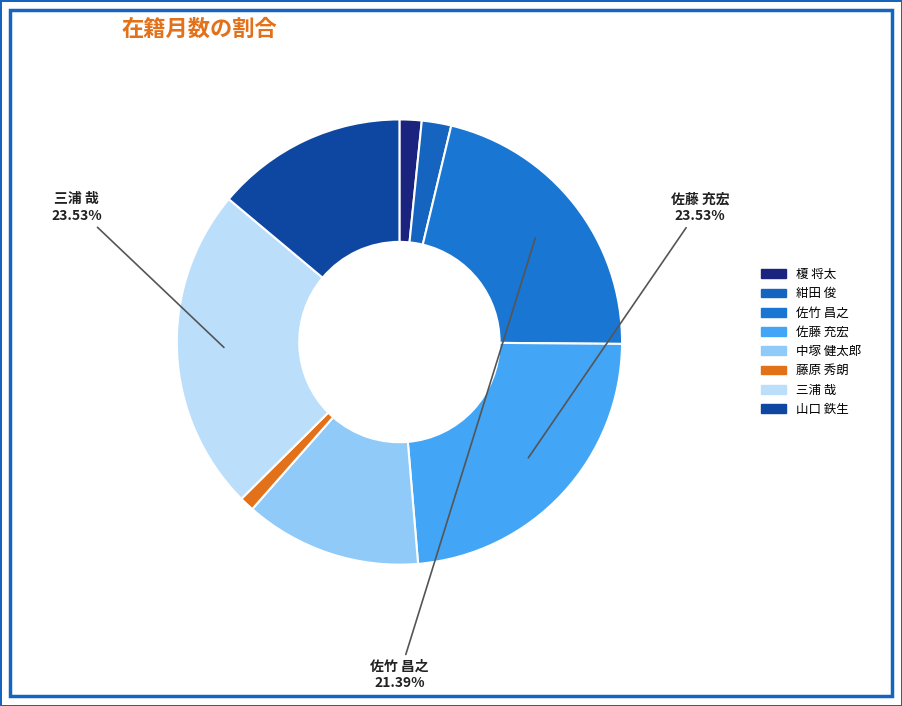

Which has a higher value, 紺田 俊 or 藤原 秀朗?

紺田 俊